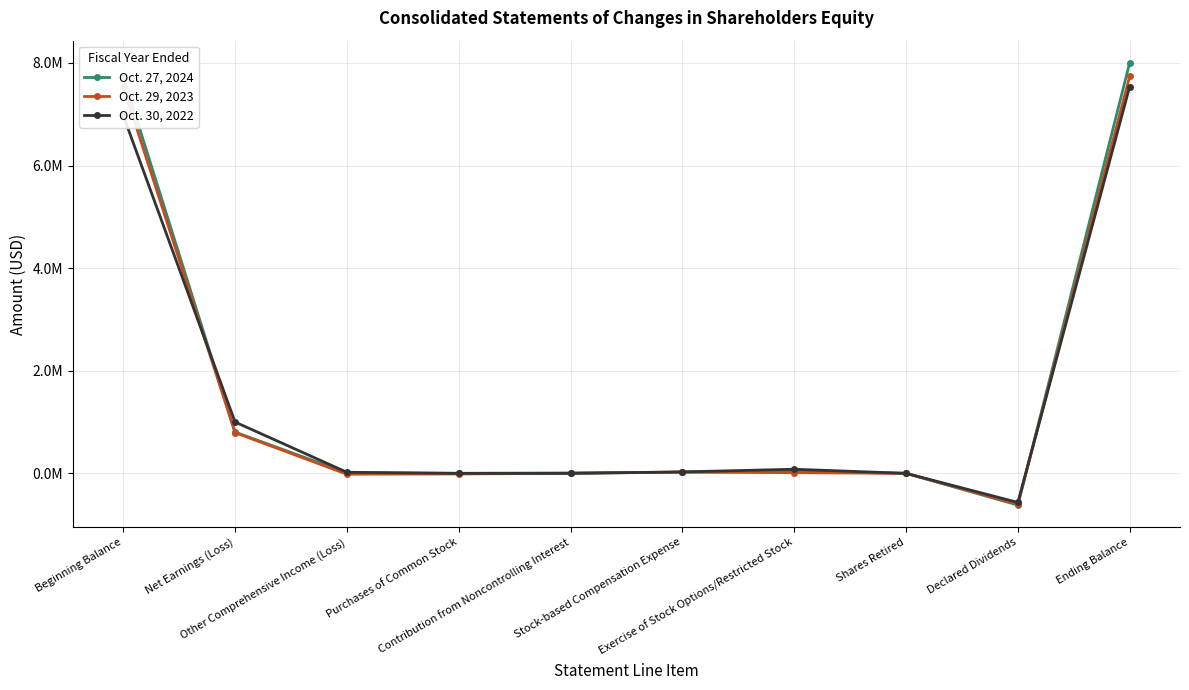

What position from the right is Other Comprehensive Income (Loss)?

8